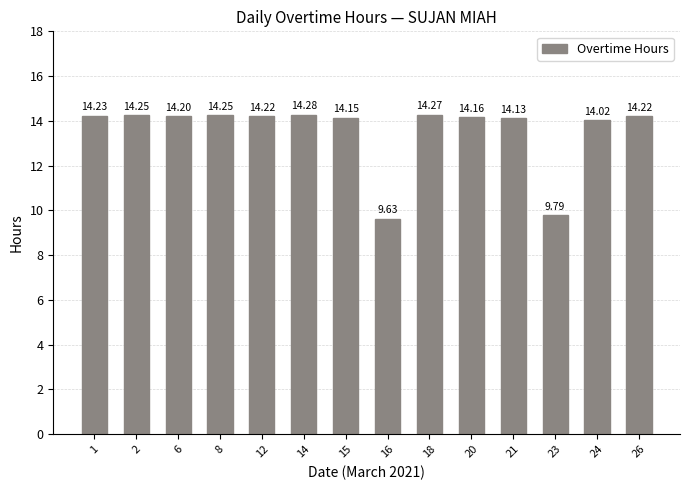

Does the chart contain stacked bars?

No